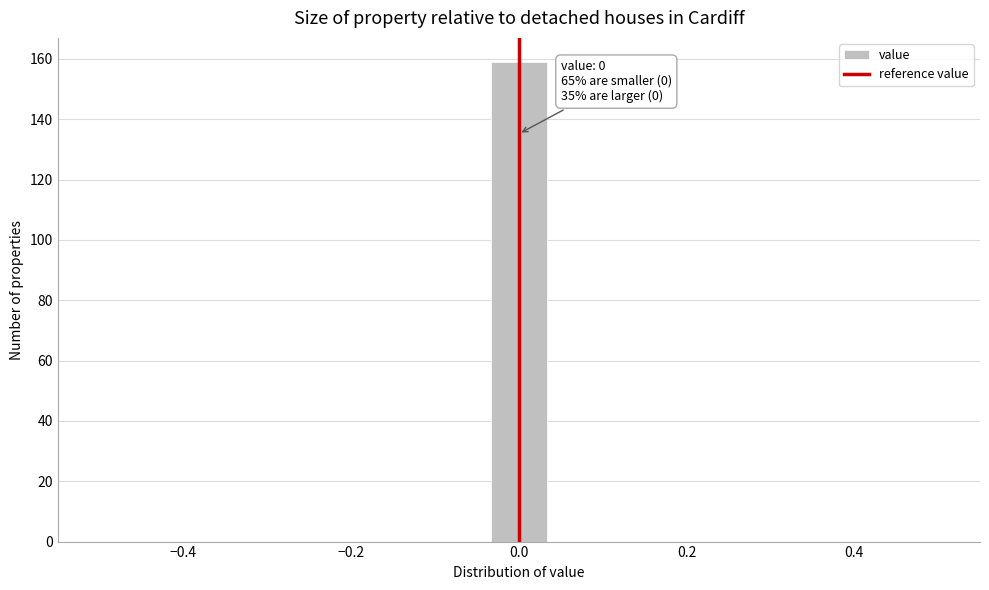

Read against the x-axis, roughly where is the centre of the tallest bar?

0.00